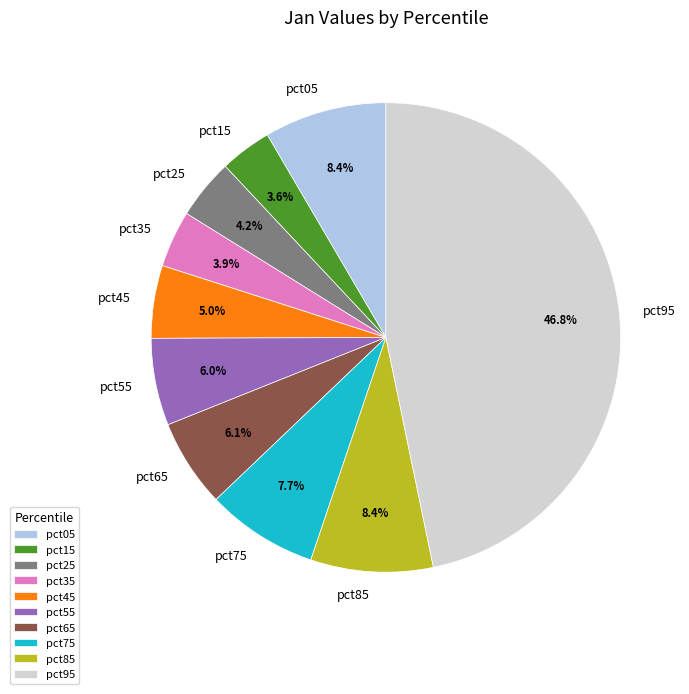

Count the number of slices in the pie.

10